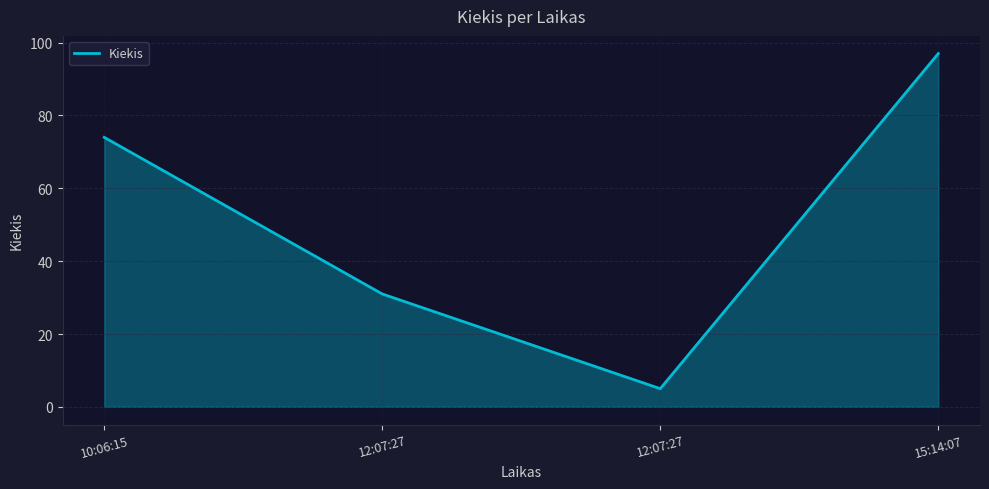

Where does the data first go above 74?

15:14:07